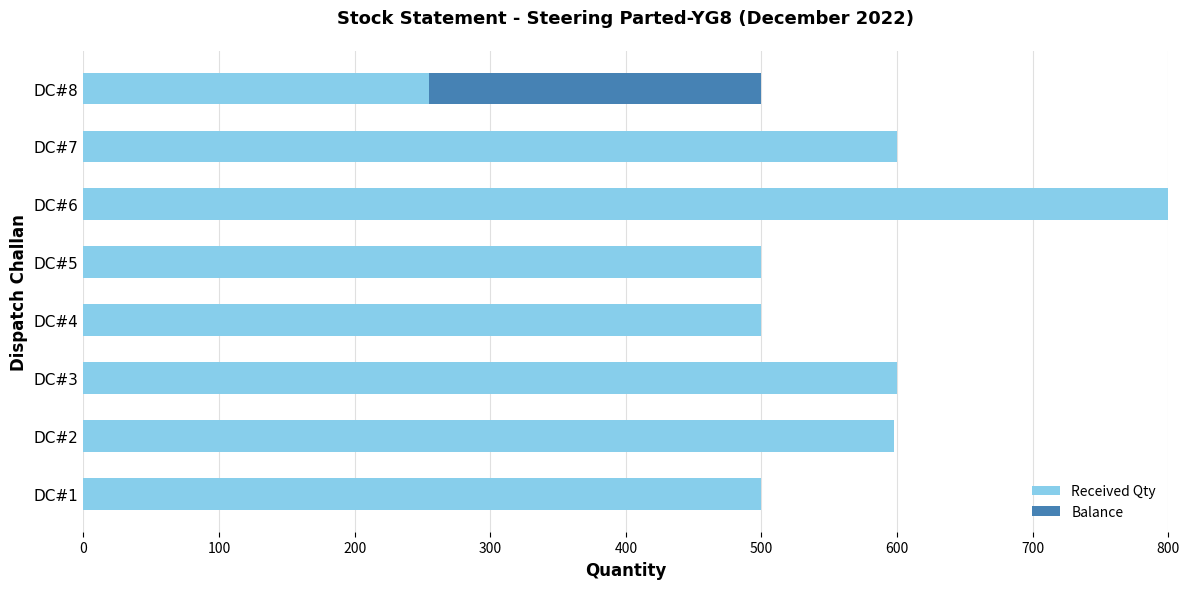

What is the highest value of the Received Qty series?

800